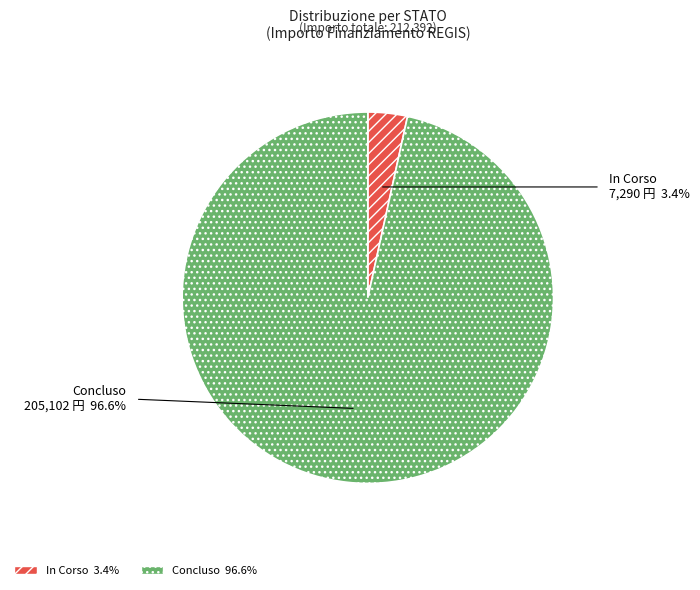

Do In Corso and Concluso together represent more than half of the pie?

Yes